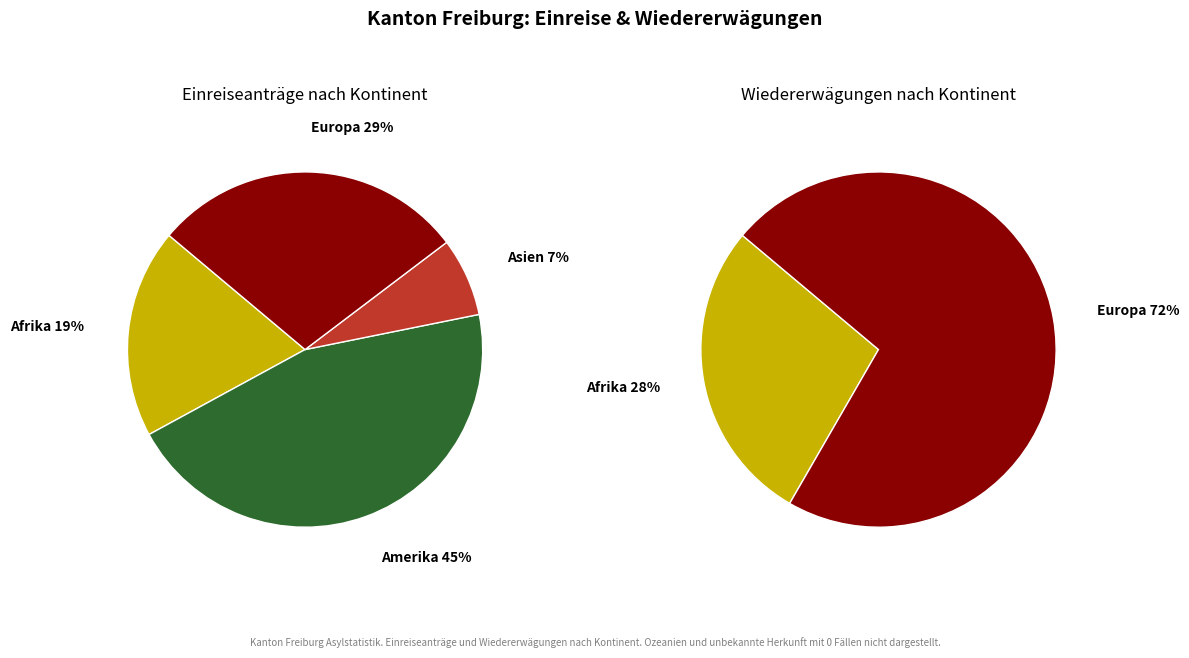

Count the number of slices in the pie.

6